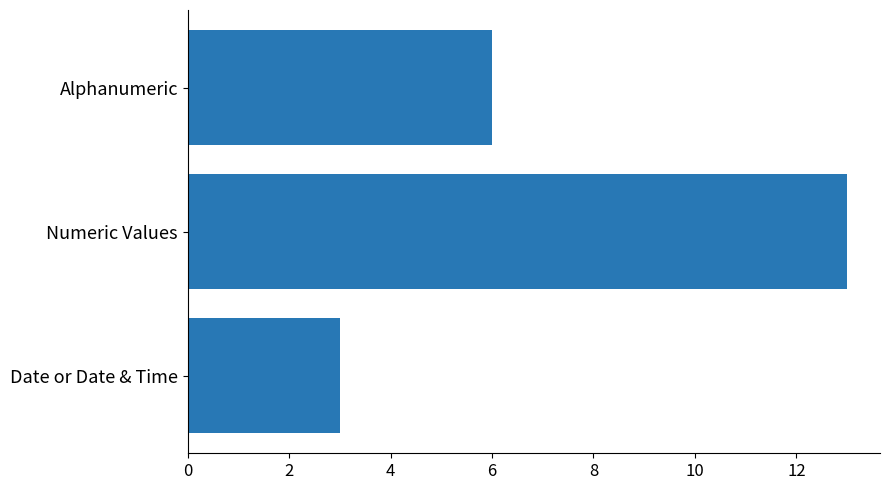

At which label is the value closest to 8?

Alphanumeric